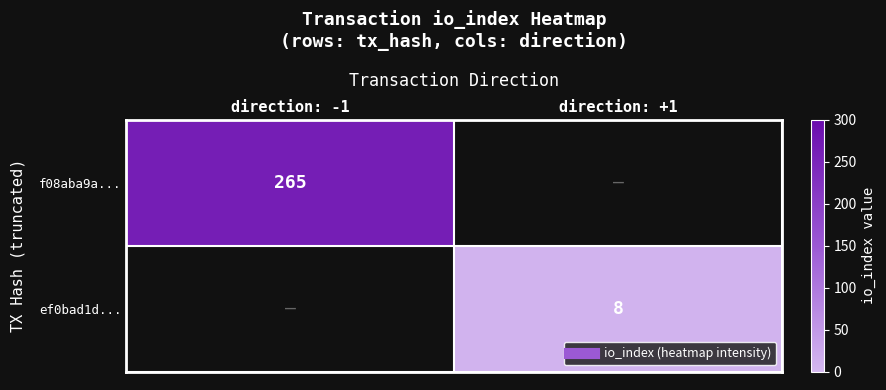

What is the maximum value shown in the chart?

265